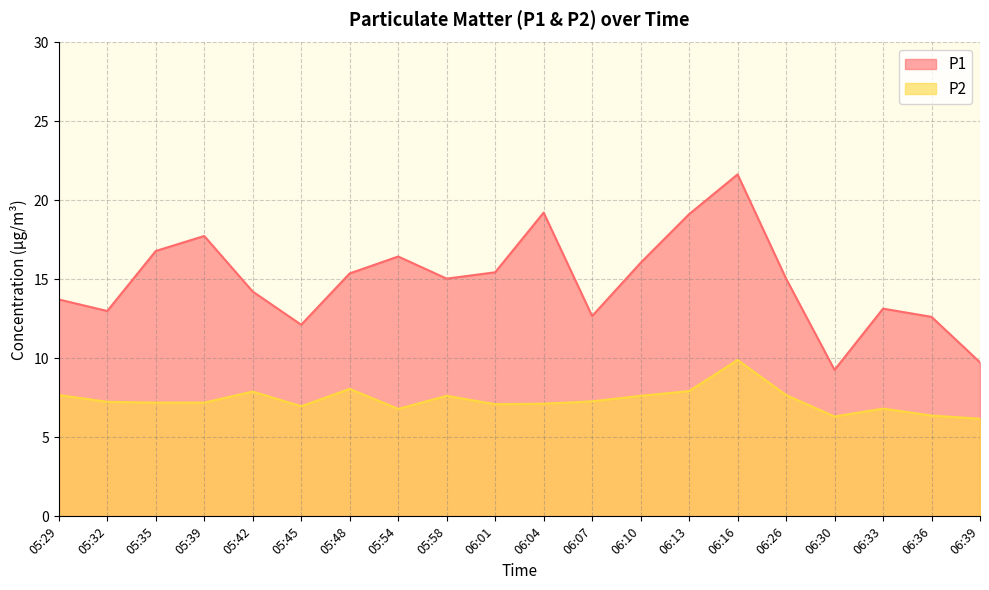

Does the chart have visible grid lines?

Yes